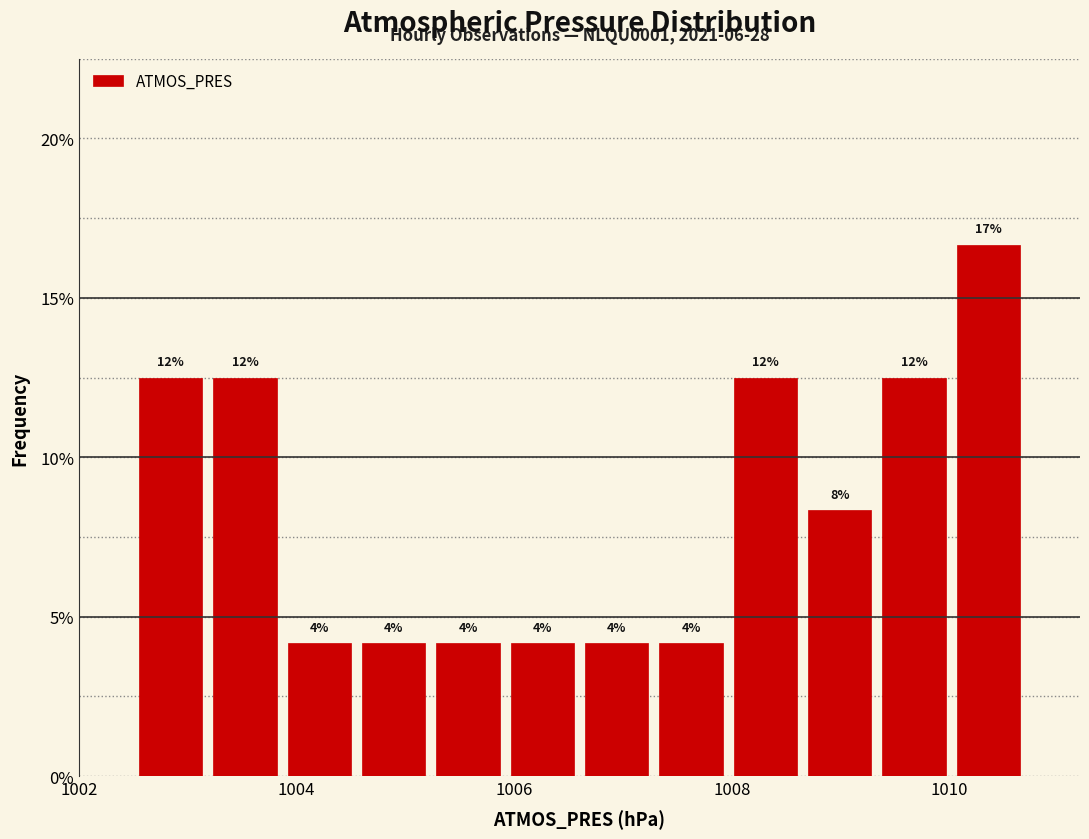

Read against the x-axis, roughly where is the centre of the tallest bar?

1010.4